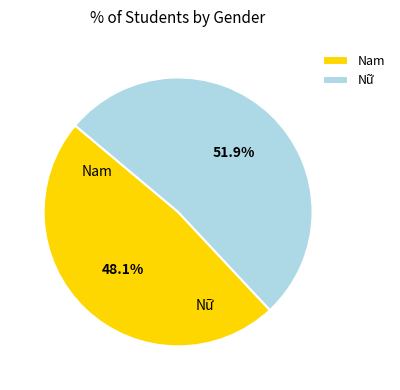

Which slice is the smallest?

Nam